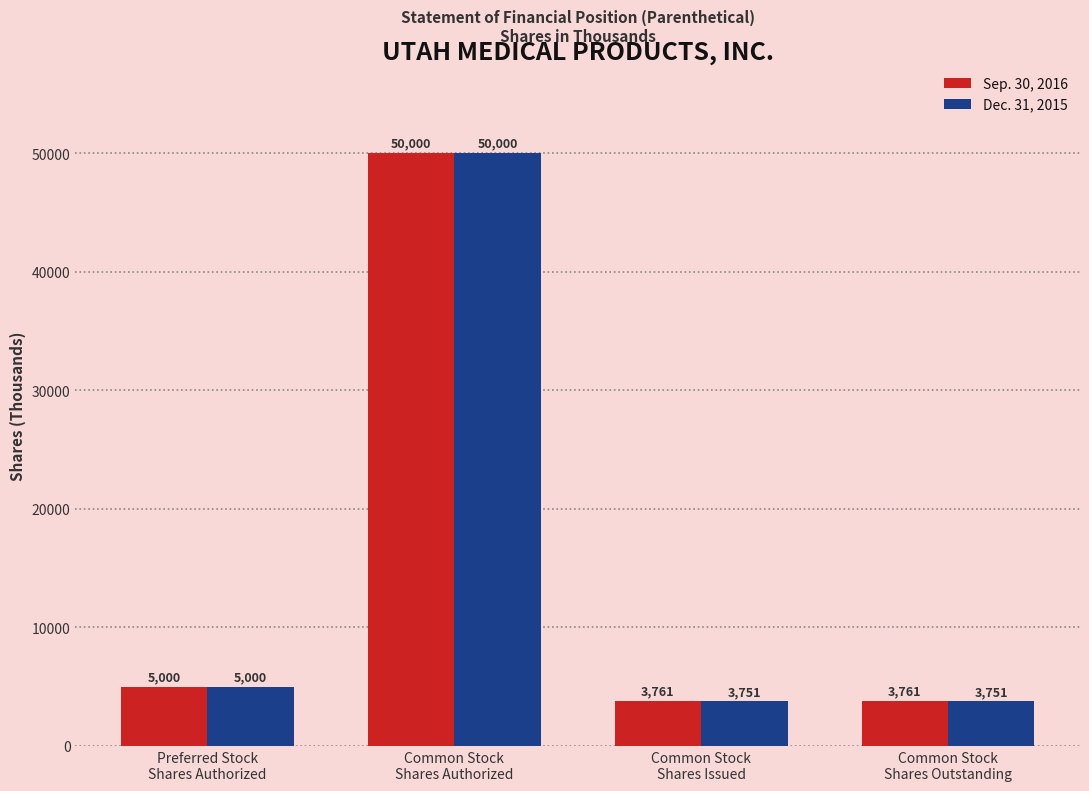

What is the label of the 4th bar from the left?

Common Stock
Shares Outstanding